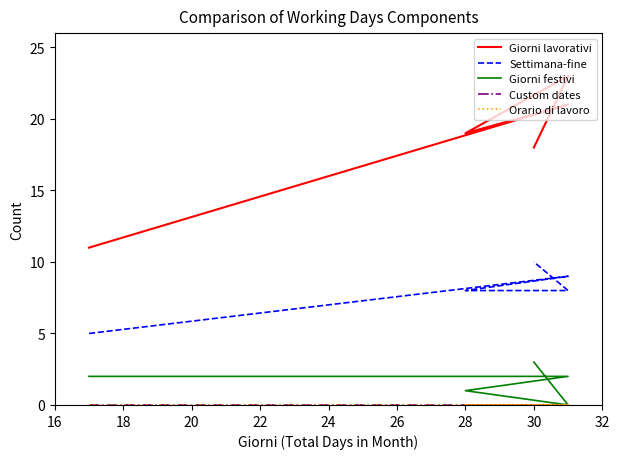

What is the value of the Settimana-fine point at the 4th from the left?

8